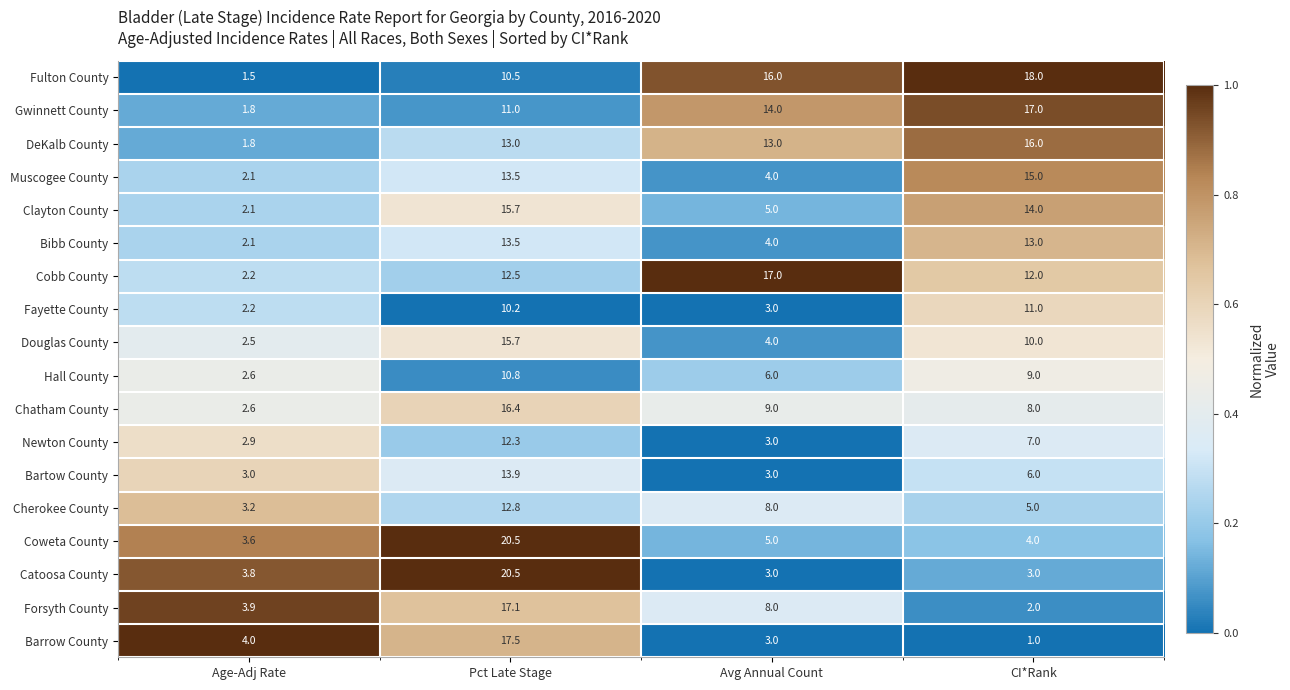

What is the lowest value of the Bartow County series?

3.0